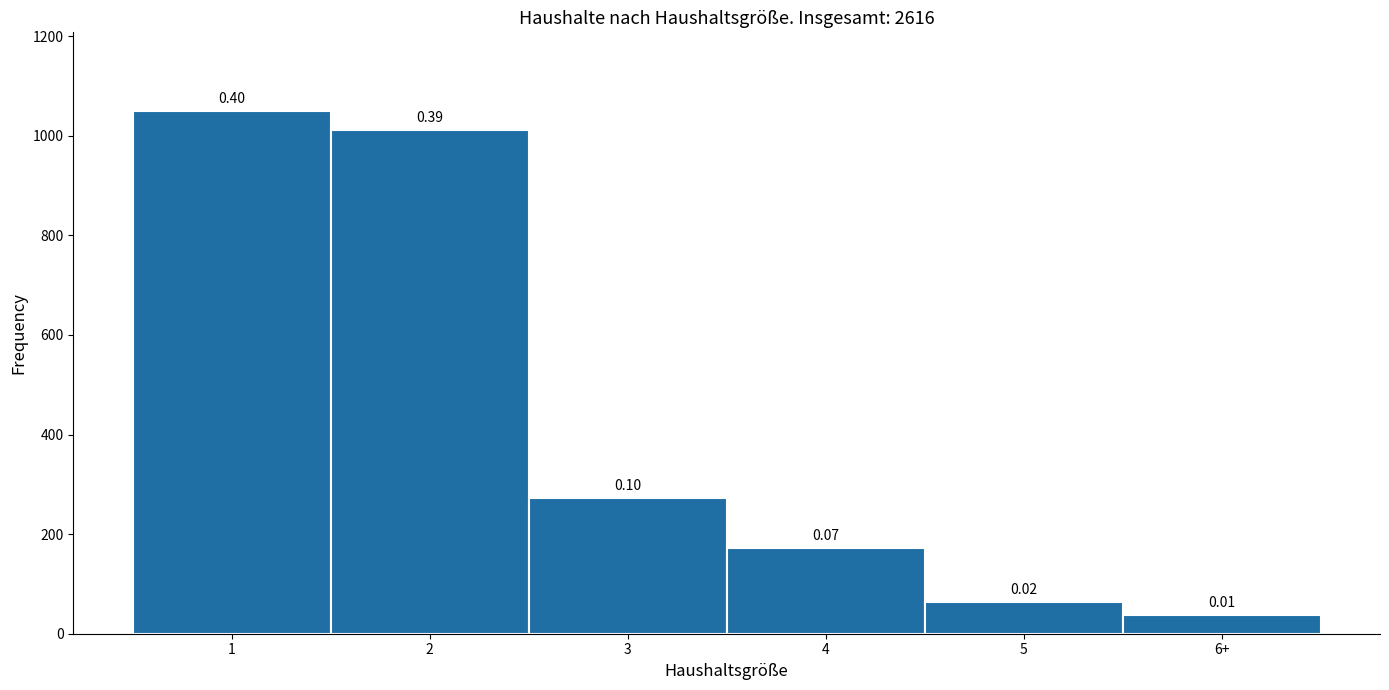

How many bars are there in total?

6